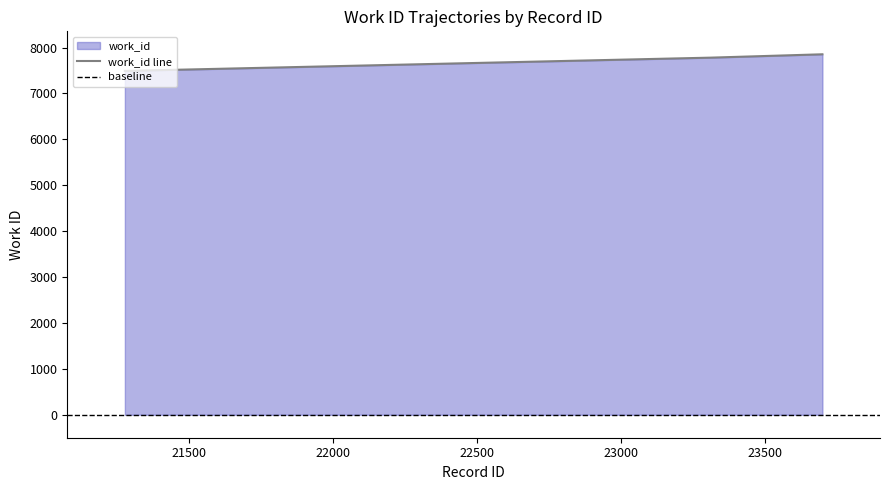

At which label is the value closest to 7673?

23311